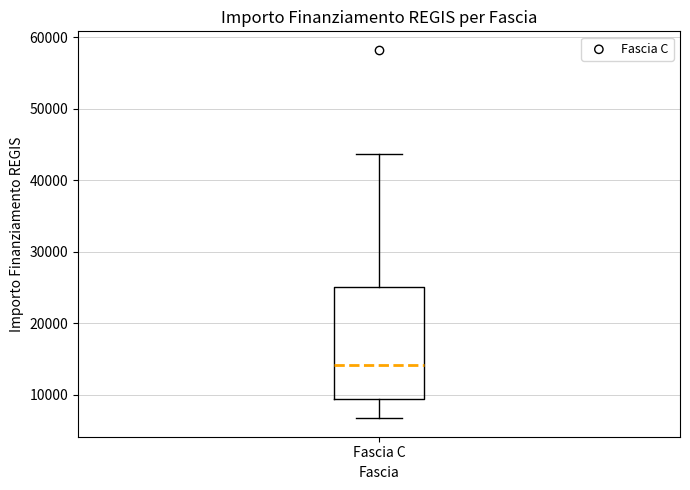

Read this box plot against the y-axis: the position of the median line, the range covered by the box, and the ends of both whiskers. The values are not printed on the chart, so give them approximately, as read against the axis.

median 14000, box 9000 to 25000, whiskers 7000 to 44000